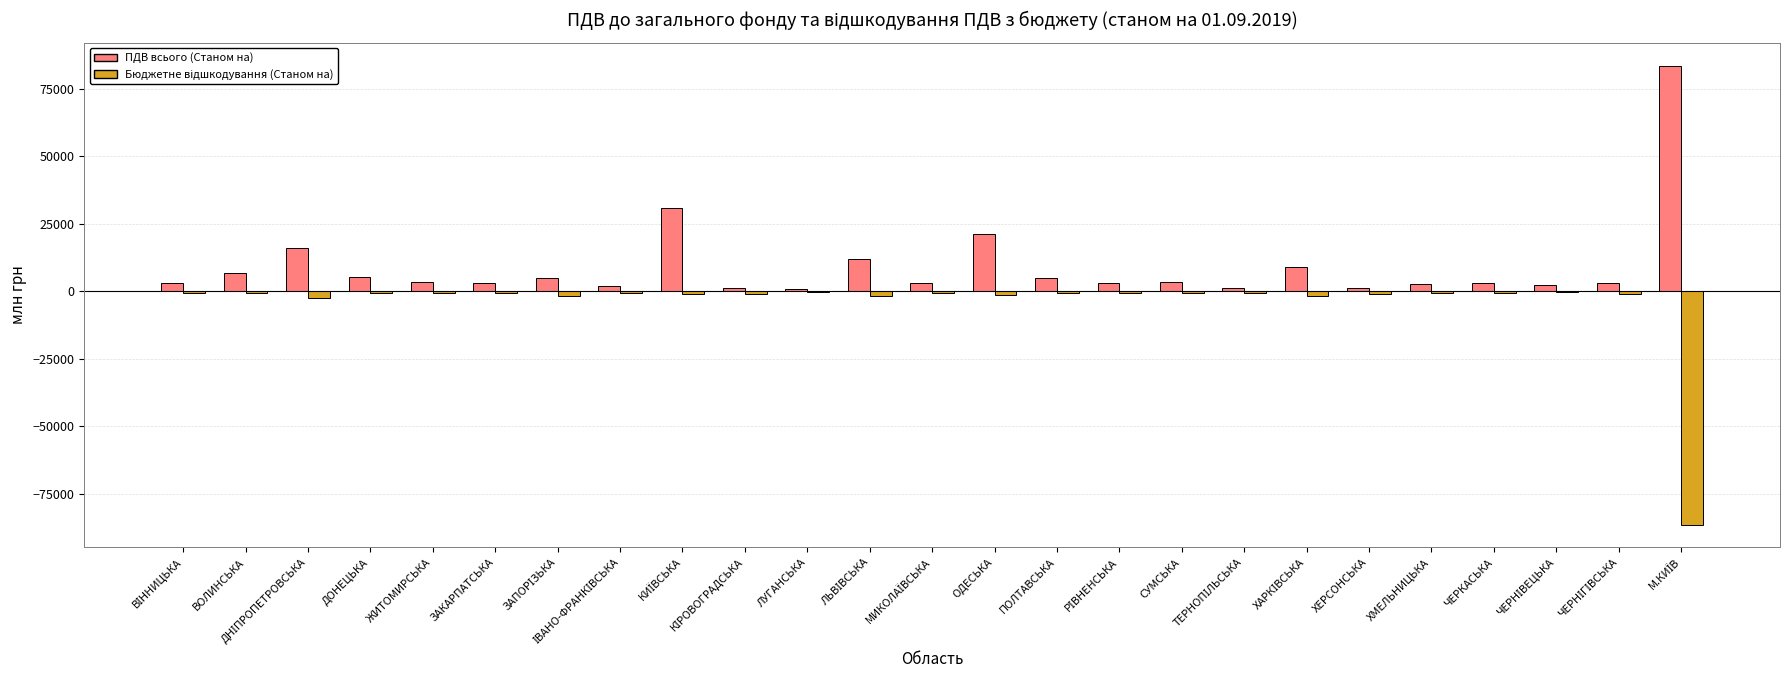

What is the greatest value displayed?

83680.5